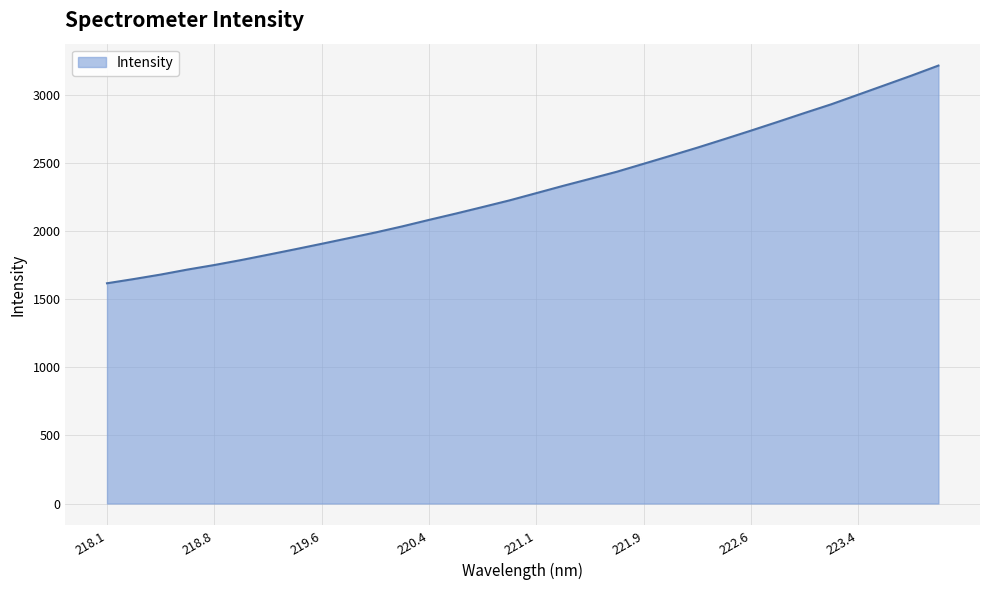

What is the greatest value displayed?

3217.0